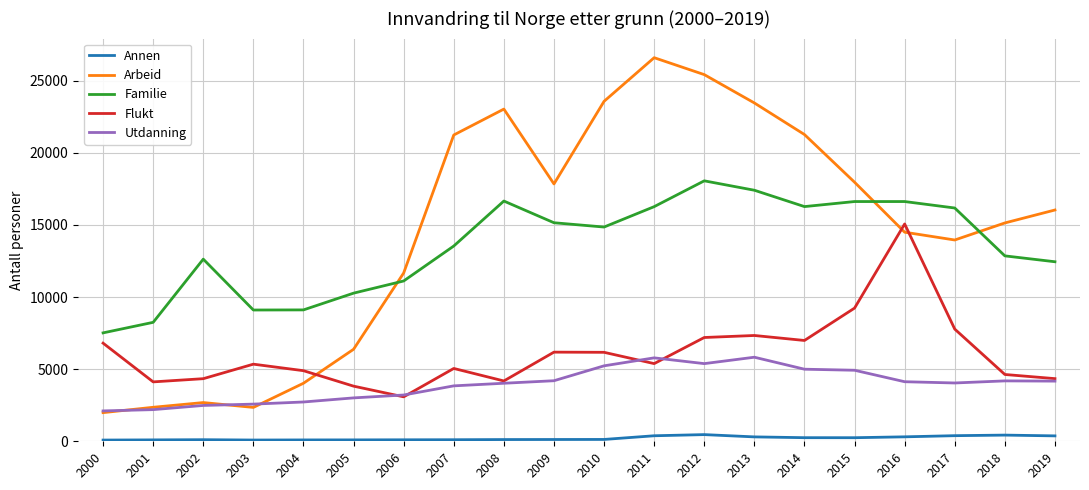

How many interior local peaks does the Arbeid series have?

3